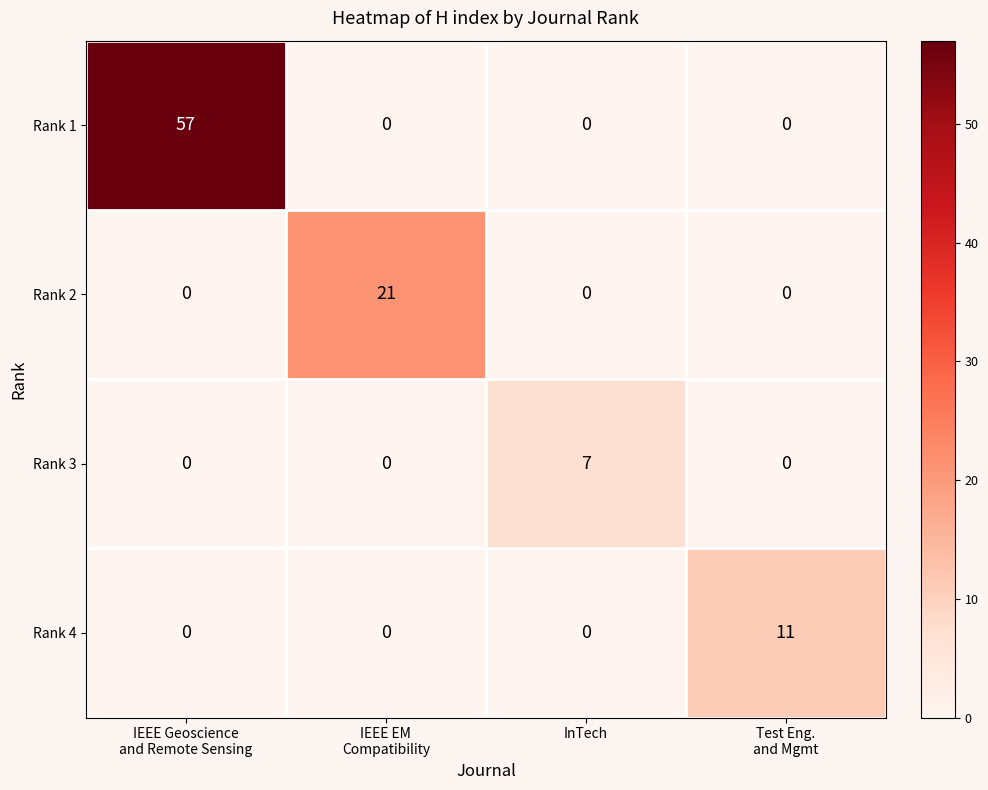

Between IEEE Geoscience
and Remote Sensing and IEEE EM
Compatibility, which series saw the biggest shift?

Rank 1